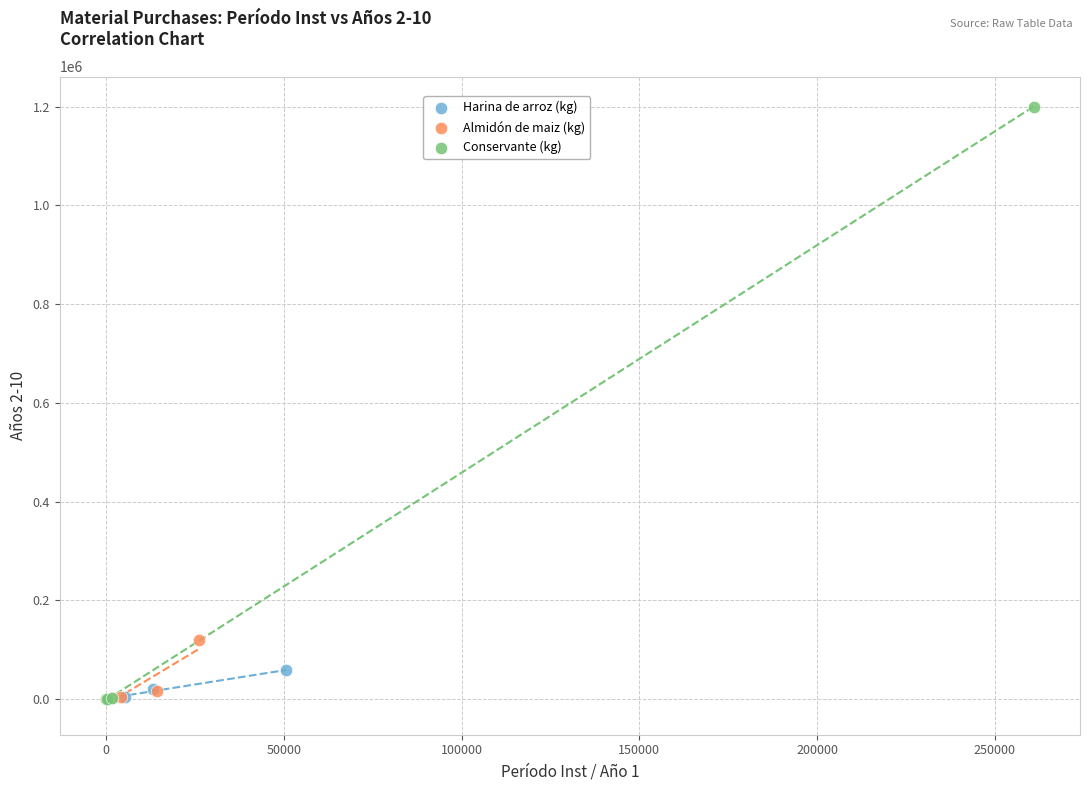

Which series has the widest spread of Y values?

Conservante (kg)